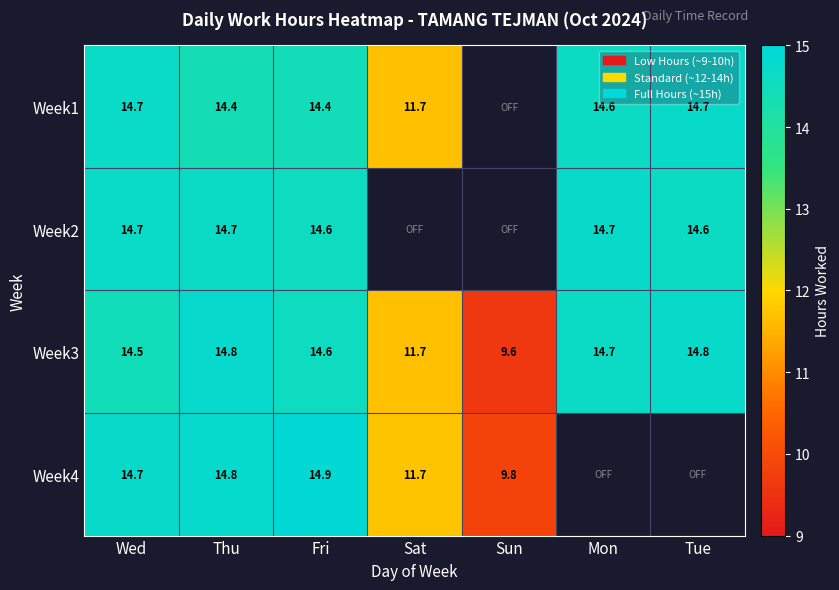

What is the spread (max minus min) of values at Fri?

0.5